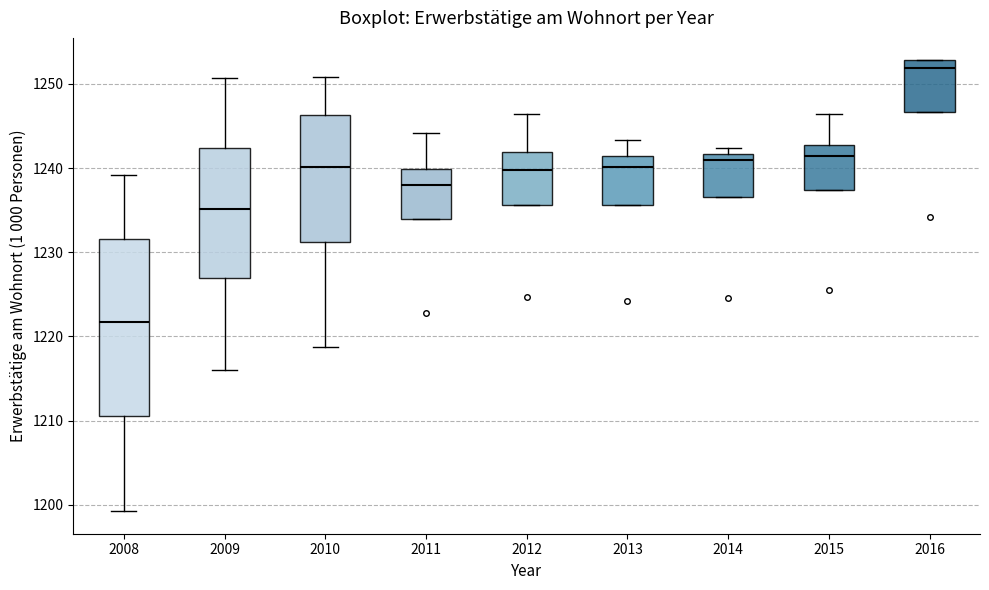

Where is the lower edge of the box at x = 2014 on the y-axis? The values are not printed on the chart, so give them approximately, as read against the axis.

1237